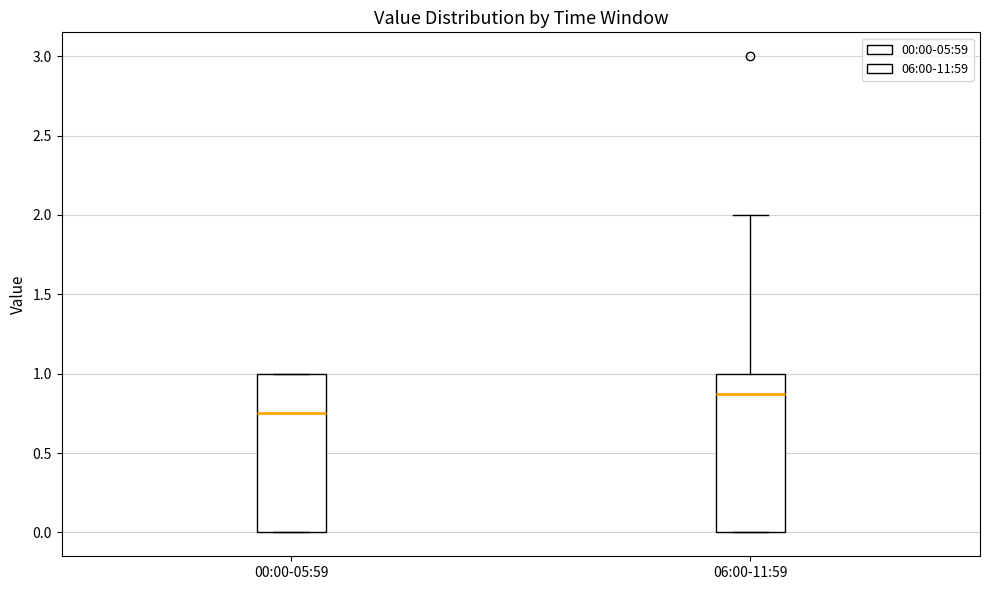

Reading left to right, transcribe this box plot: for each box, give where its median line is, the range the box spans, and where its two whiskers end, as read against the y-axis. The values are not printed on the chart, so give them approximately, as read against the axis.

00:00-05:59: median 0.75, box 0.00 to 1.00, whiskers 0.00 to 1.00
06:00-11:59: median 0.90, box 0.00 to 1.00, whiskers 0.00 to 2.00